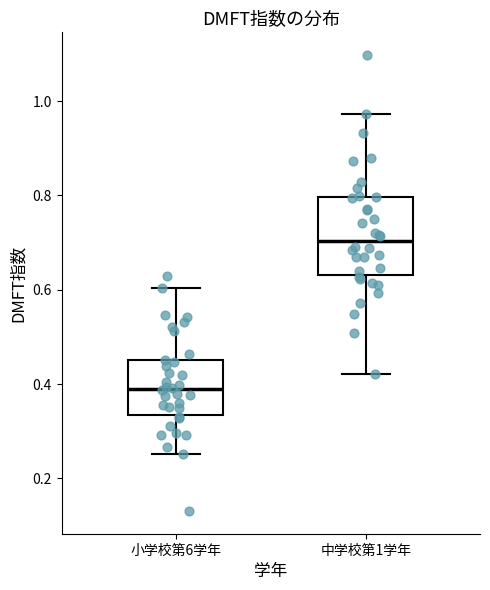

Where is the lower edge of the box for 中学校第1学年 on the y-axis? The values are not printed on the chart, so give them approximately, as read against the axis.

0.64